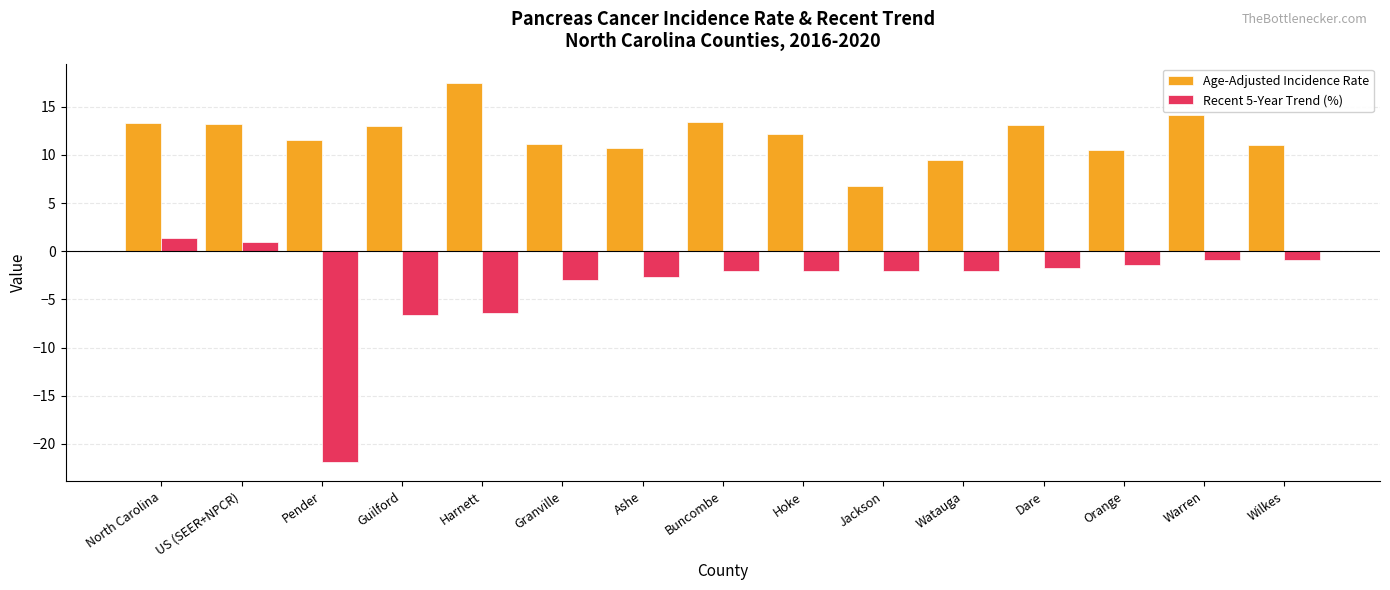

What is the sum of all Age-Adjusted Incidence Rate values?

180.9